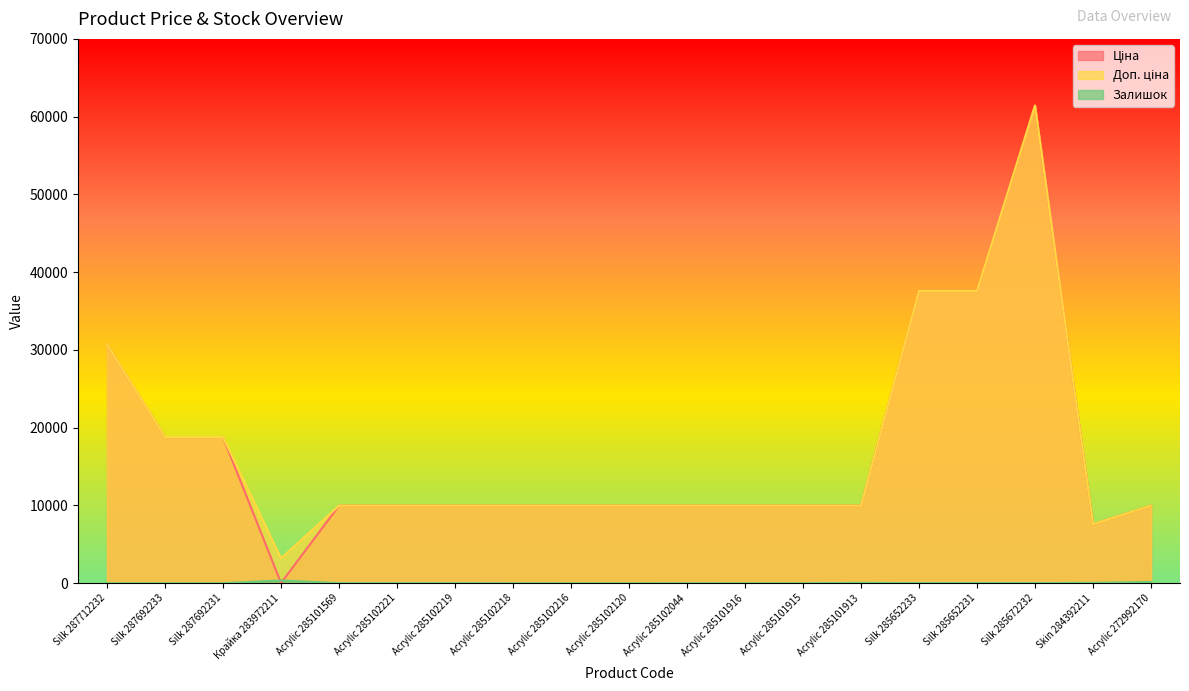

What are all the series names shown in the legend?

Ціна, Доп. ціна, Залишок